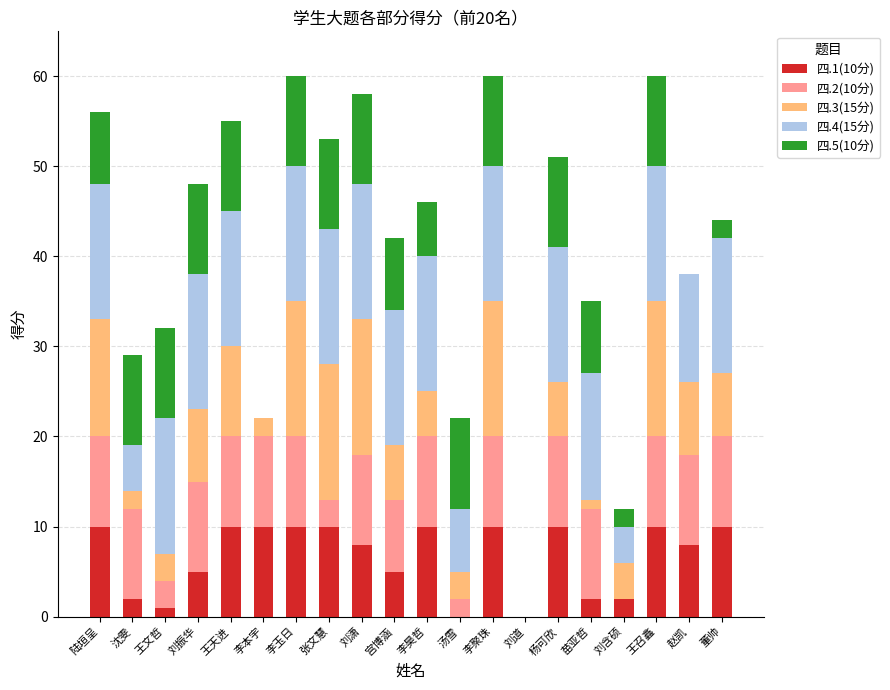

What is the total value across all series at 陆垣呈?

56